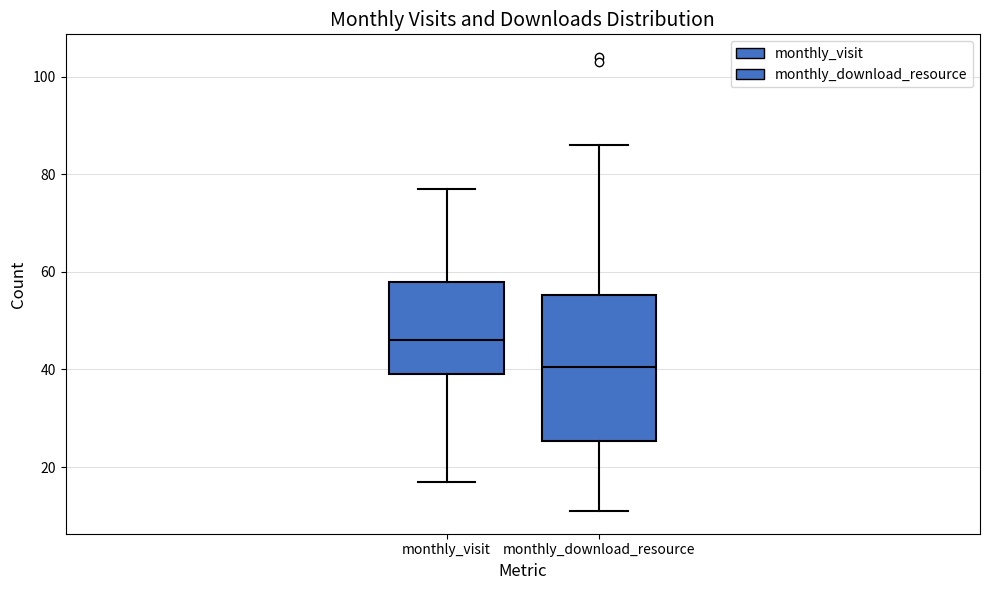

Reading left to right, transcribe this box plot: for each box, give where its median line is, the range the box spans, and where its two whiskers end, as read against the y-axis. The values are not printed on the chart, so give them approximately, as read against the axis.

monthly_visit: median 46, box 40 to 58, whiskers 18 to 78
monthly_download_resource: median 40, box 26 to 56, whiskers 12 to 86